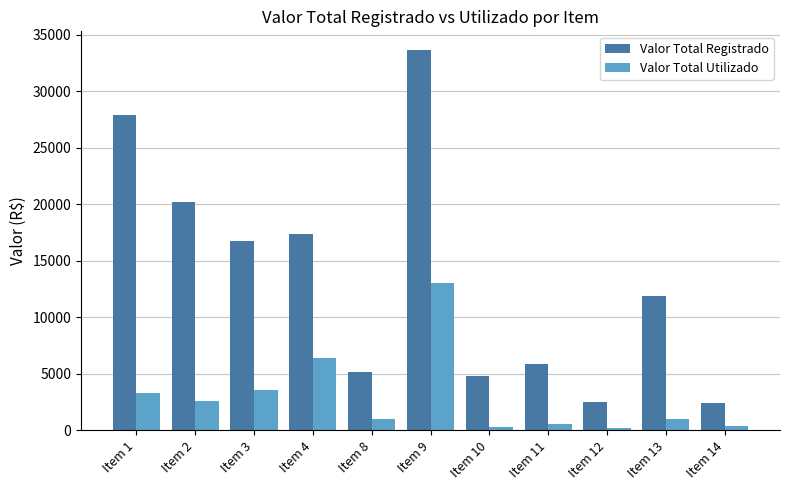

How many series are shown in this chart?

2